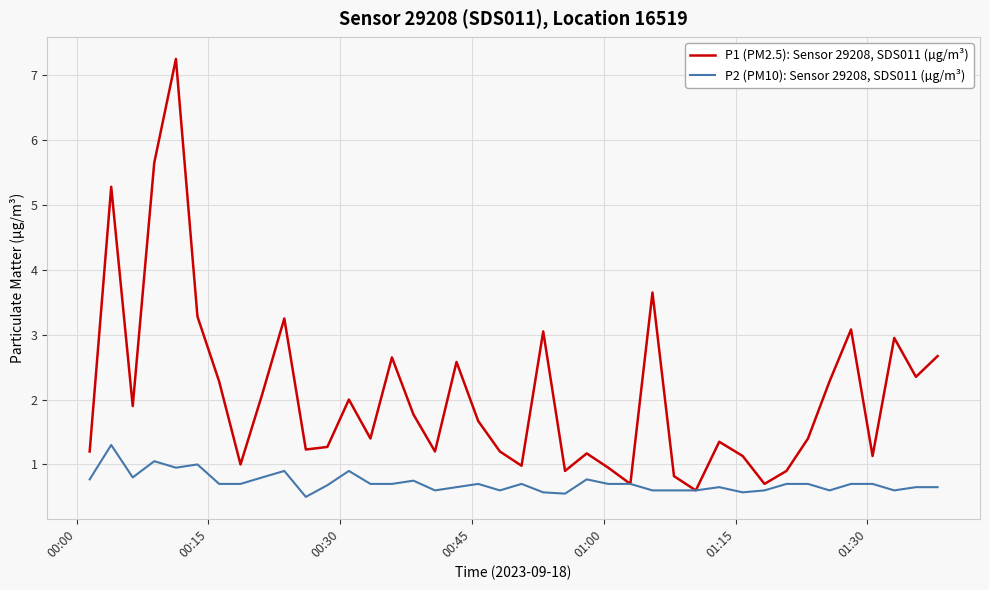

Which series has the largest total across all categories?

P1 (PM2.5): Sensor 29208, SDS011 (µg/m³)